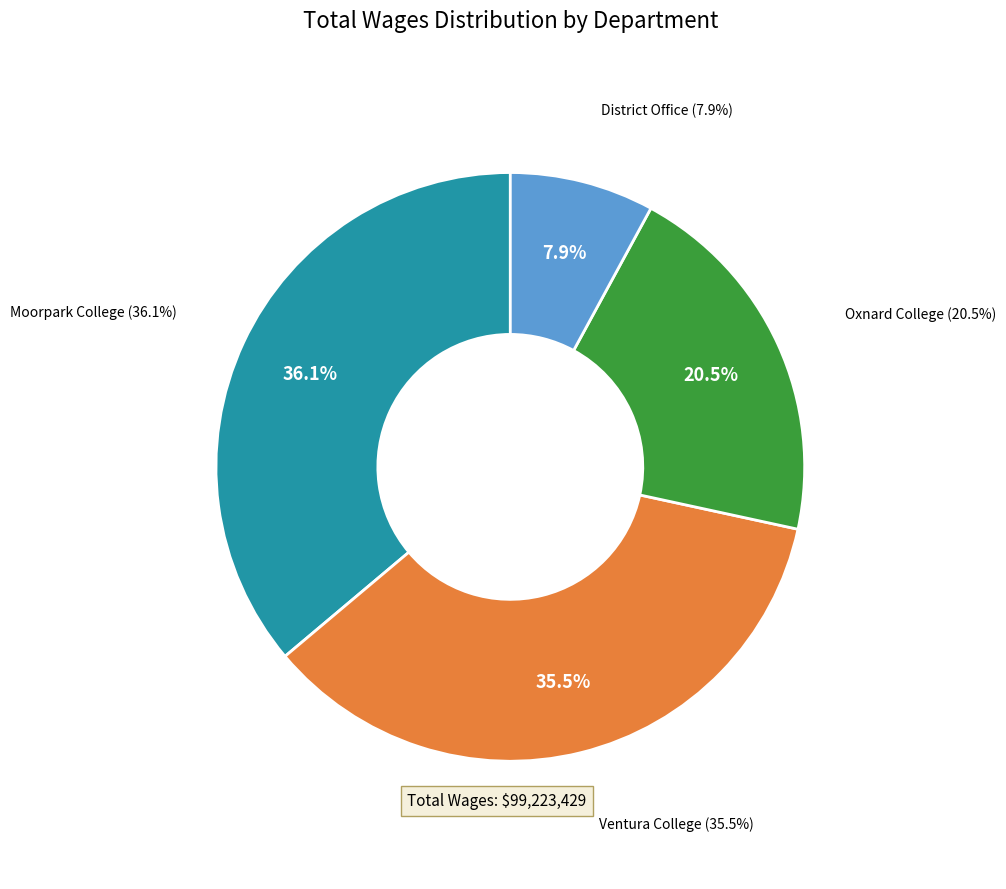

What percentage is the District Office slice, to the nearest percent?

8%